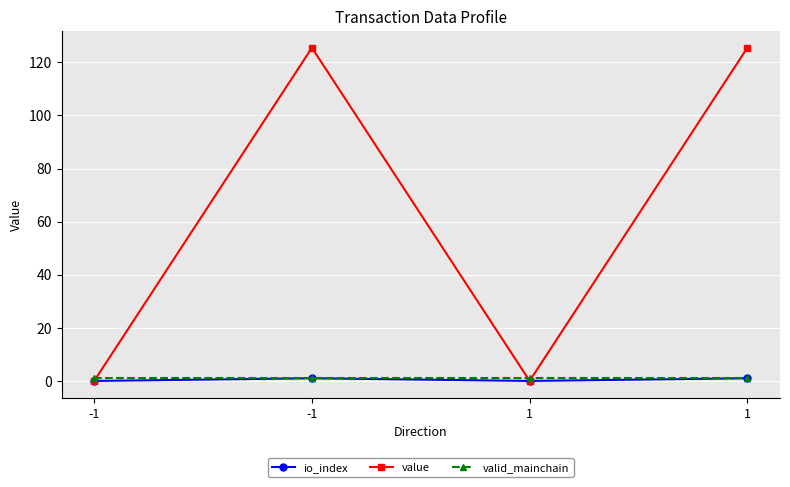

At which label is valid_mainchain closest to 1?

-1